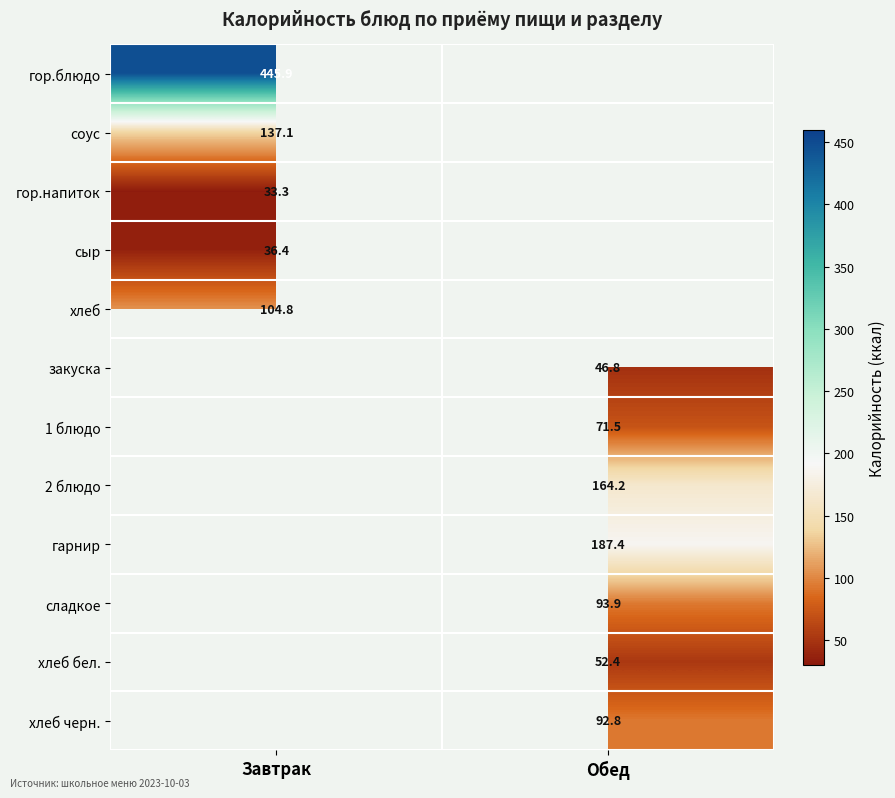

How many data points in 2 блюдо are above 164?

1